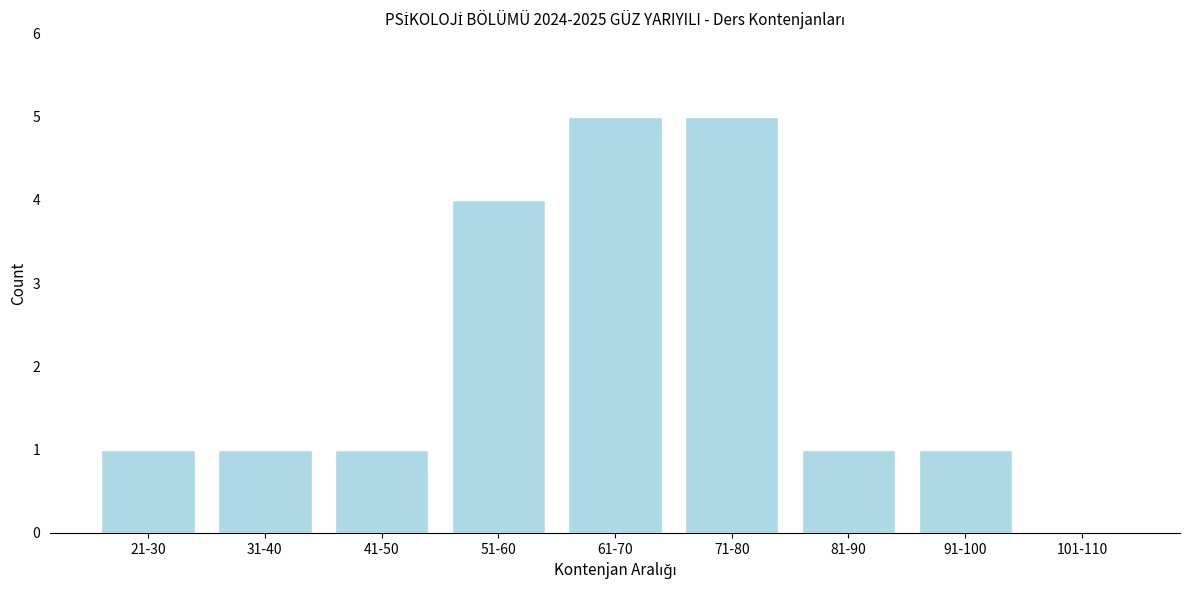

Reading right to left, extract all data points from this chart.

101-110=0	91-100=1	81-90=1	71-80=5	61-70=5	51-60=4	41-50=1	31-40=1	21-30=1